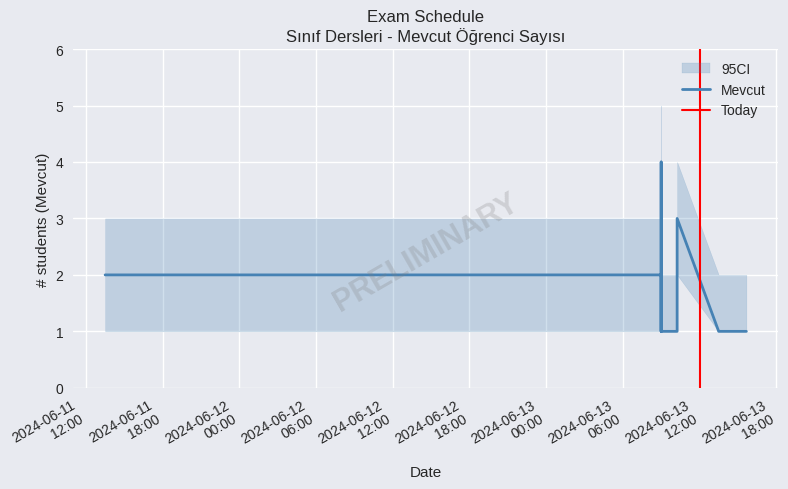

How many data points does each series have?

18